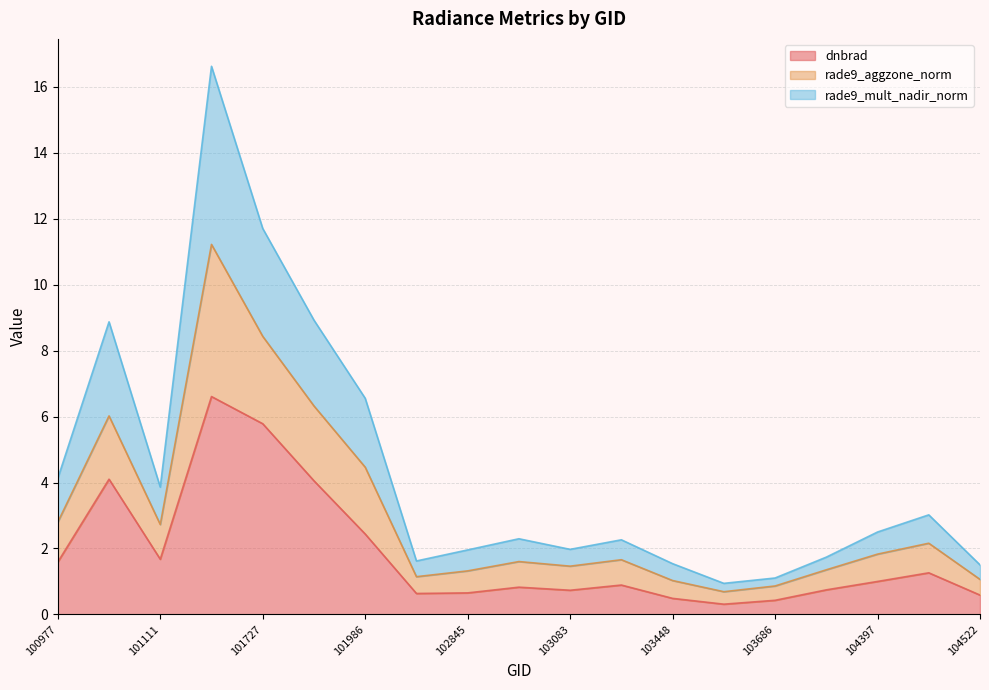

Where is the first local maximum for rade9_aggzone_norm?

101102